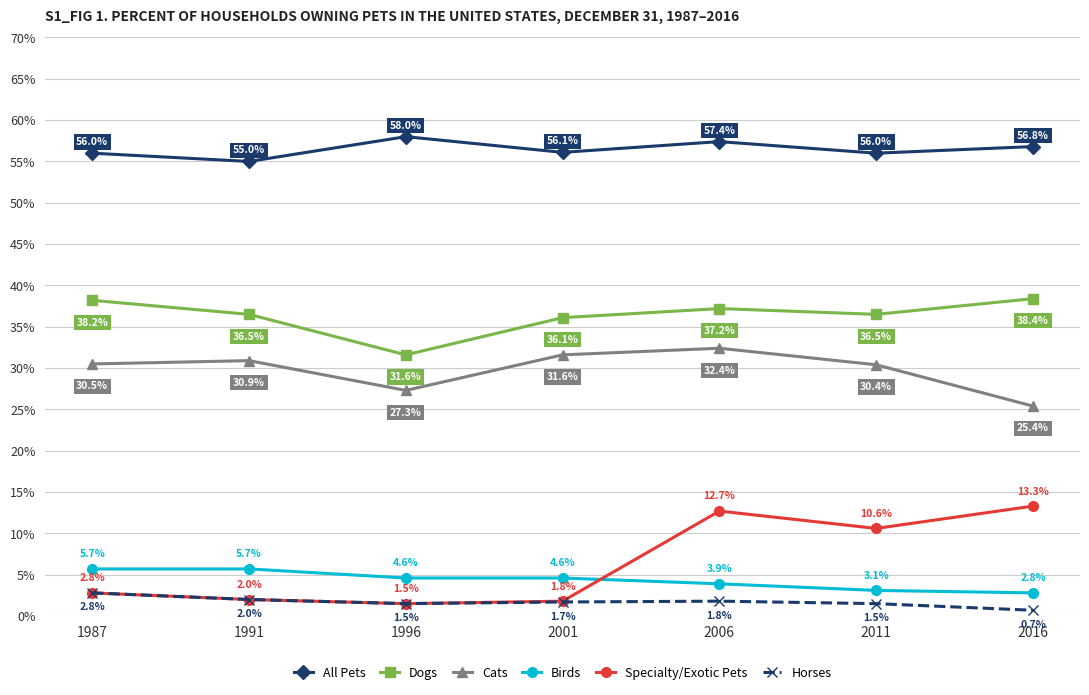

Which series has the largest range (max minus min)?

Specialty/Exotic Pets